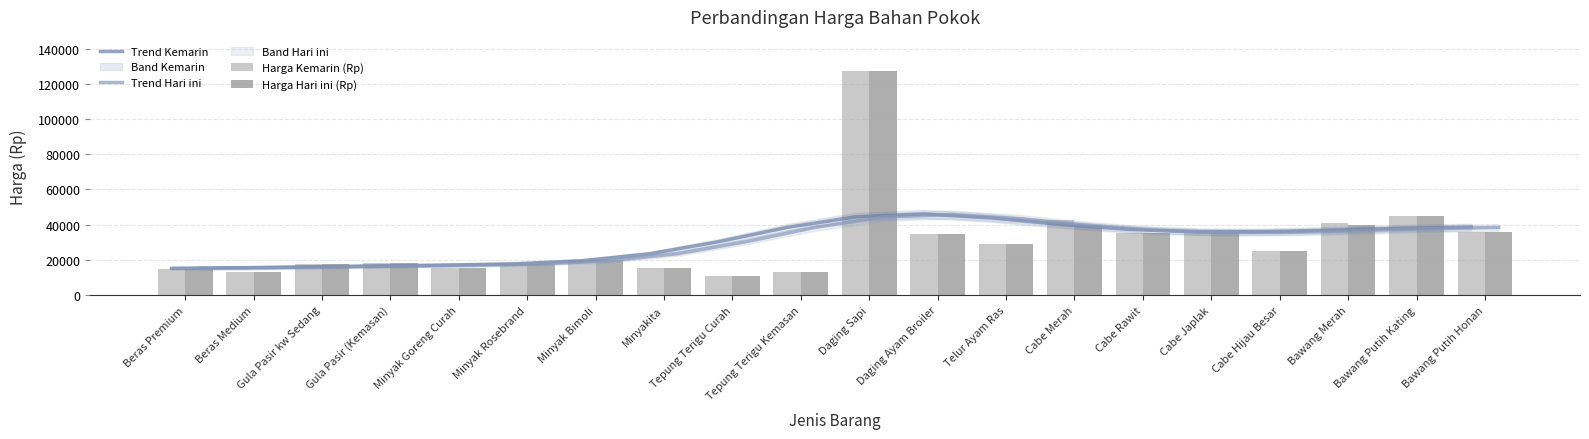

What is the difference between the Trend Kemarin values at Tepung Terigu Curah and Beras Premium?

15093